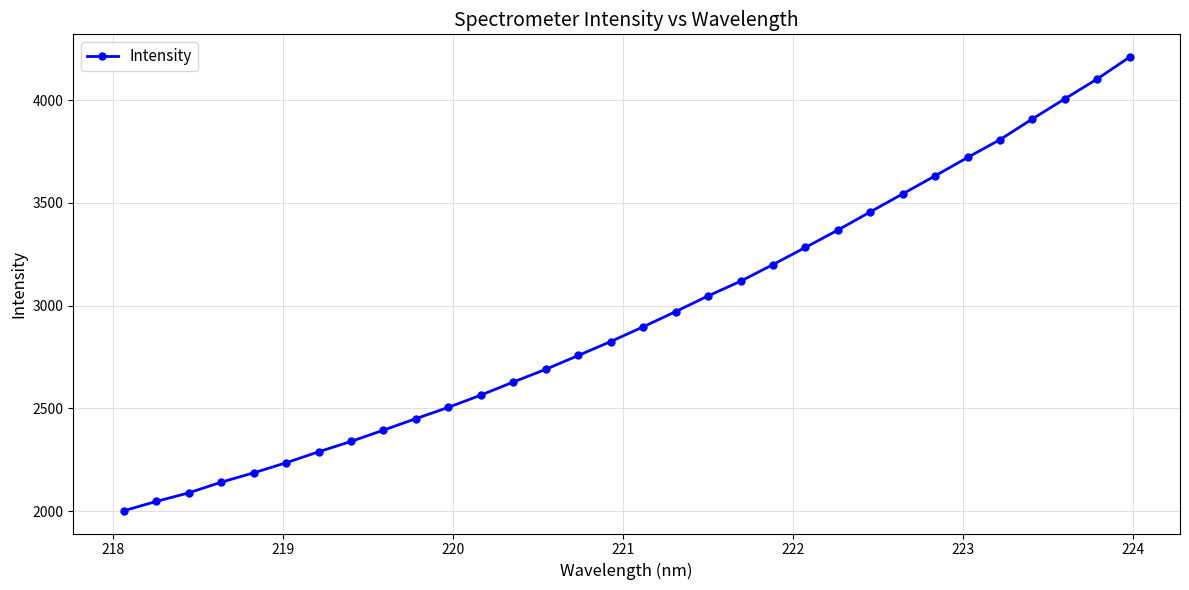

What is the difference between the maximum and minimum values?

2209.1